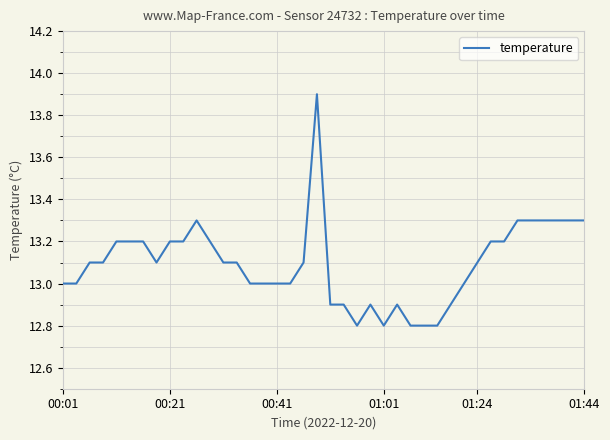

What is the maximum value shown in the chart?

13.9